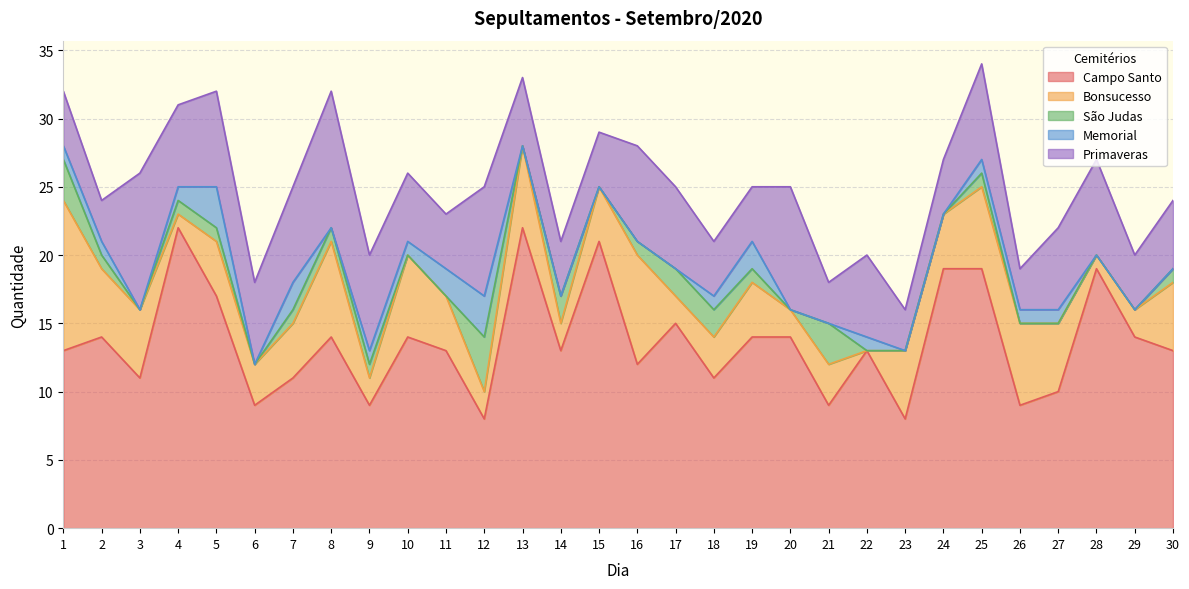

The Bonsucesso series shows 4 at 24. True or false?

True